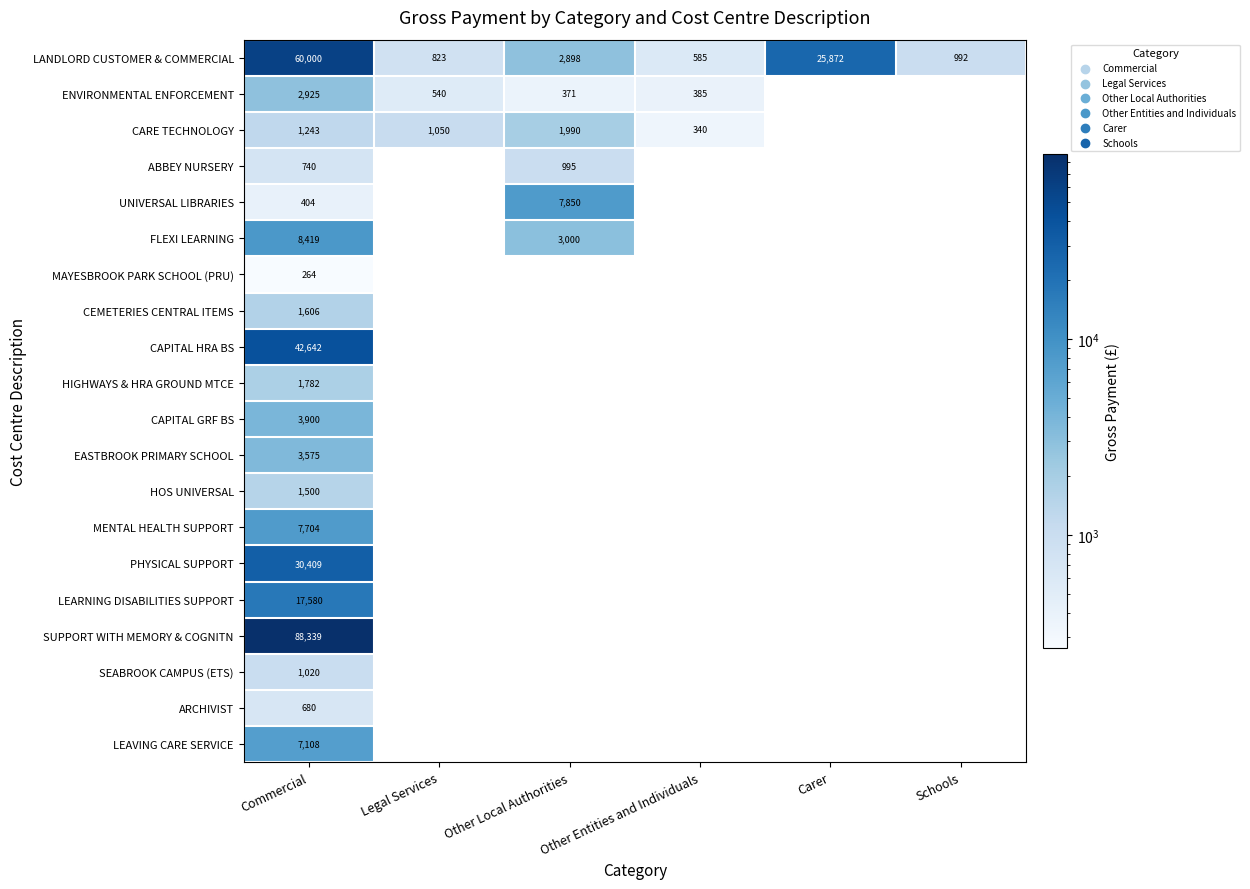

Rank the categories by LANDLORD CUSTOMER & COMMERCIAL value from highest to lowest.

Commercial, Carer, Other Local Authorities, Schools, Legal Services, Other Entities and Individuals